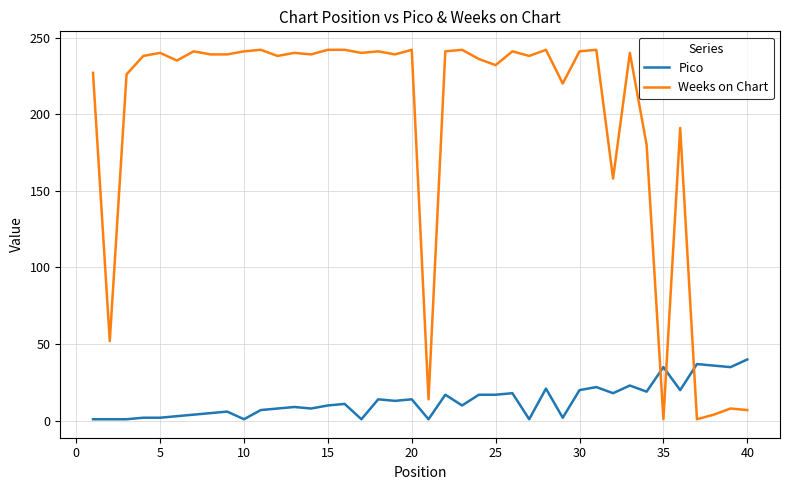

How many intersections are there between Pico and Weeks on Chart?

3